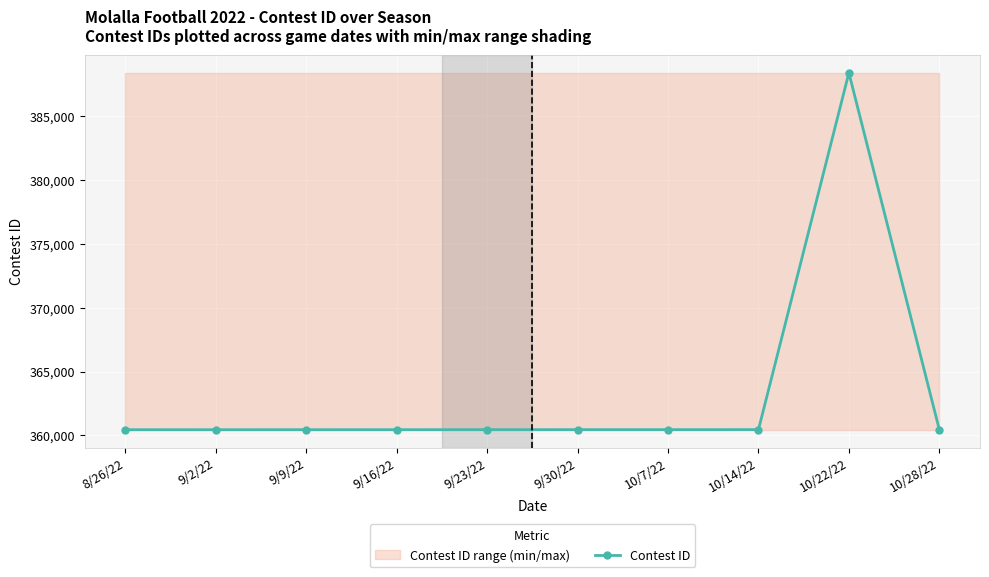

True or false: the data shows 360450 at 9/16/22.

True